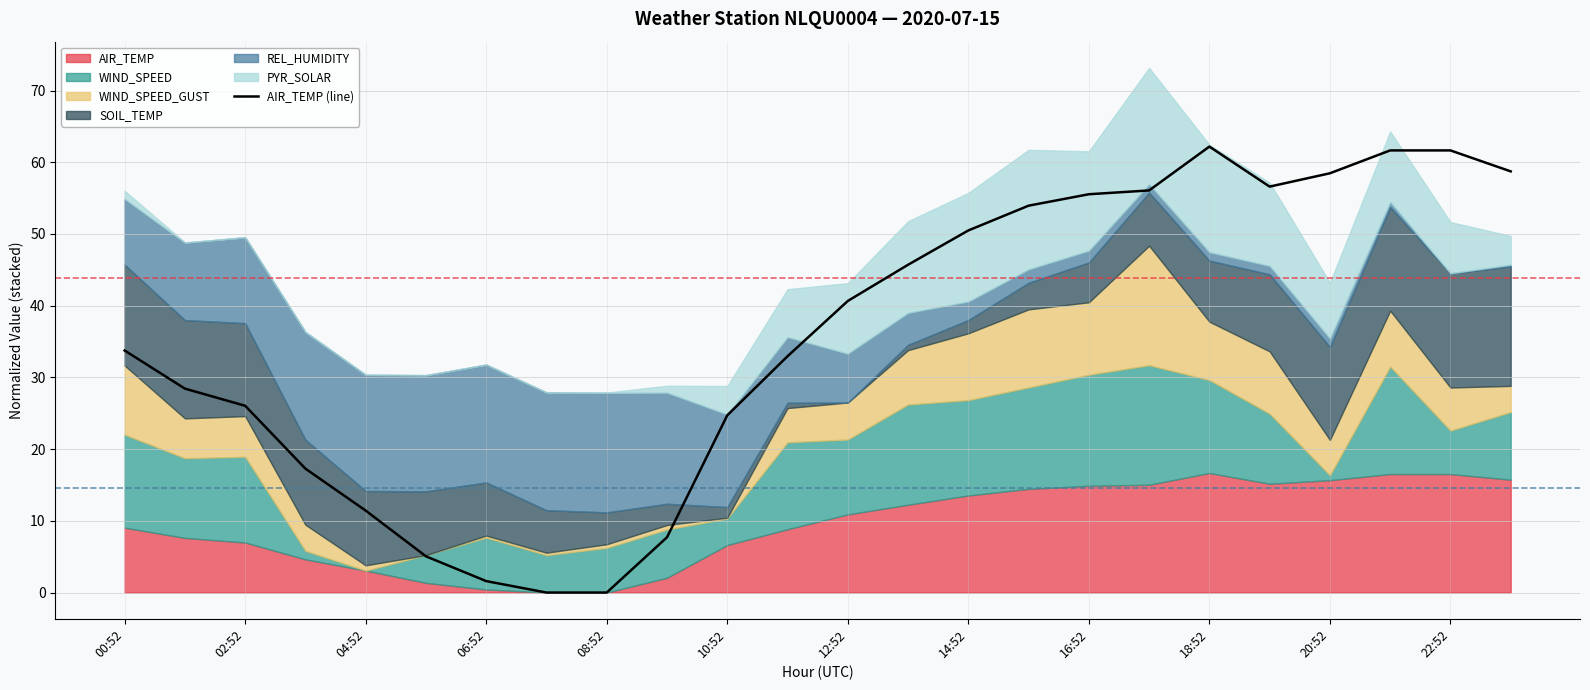

The value at 20:52 is 12.1. True or false?

False